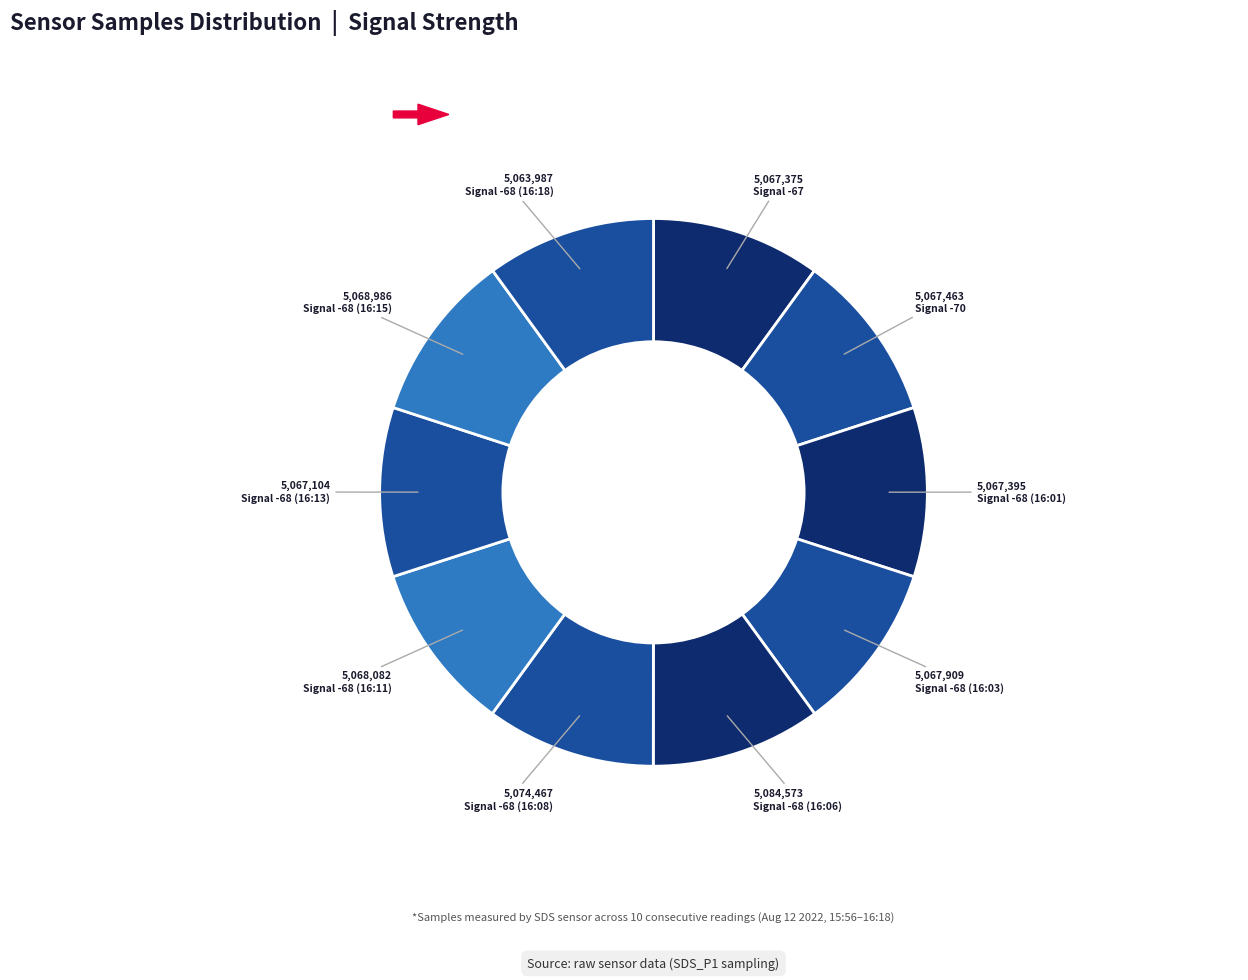

How many segments does this pie chart have?

10